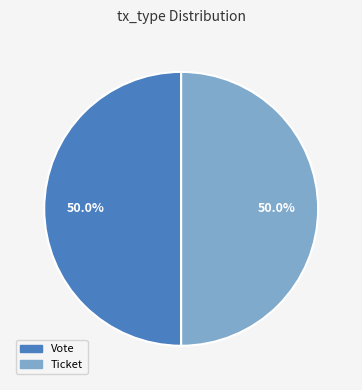

Count the number of slices in the pie.

2